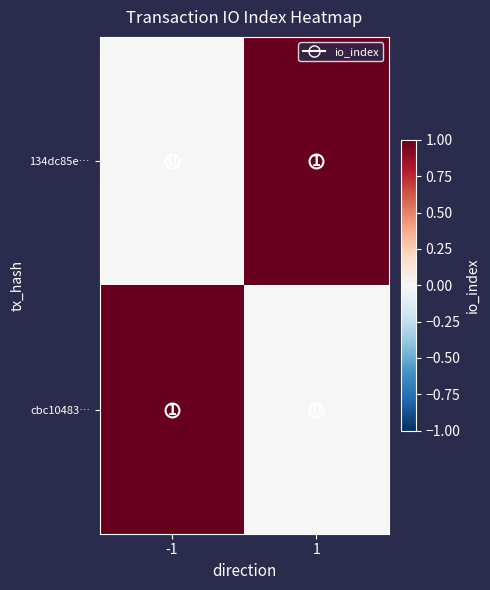

The 134dc85e… series shows -1 at -1. True or false?

False